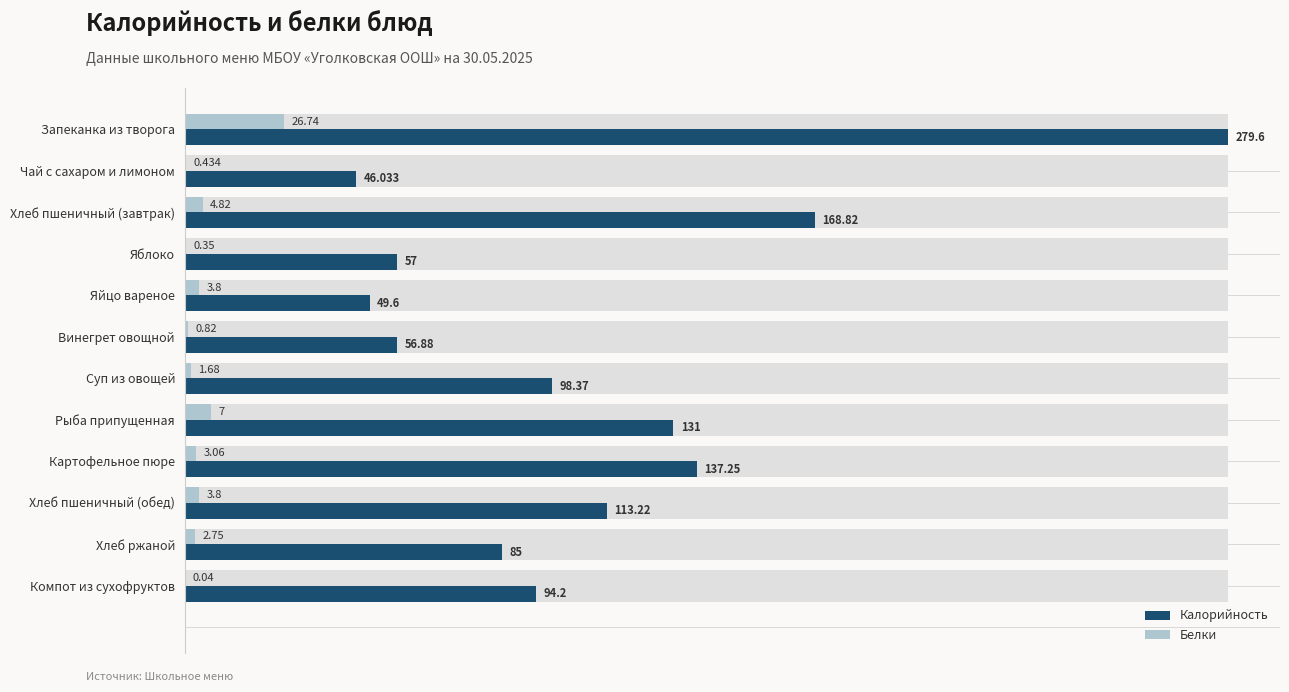

The Калорийность series shows 80.9 at 250. True or false?

False